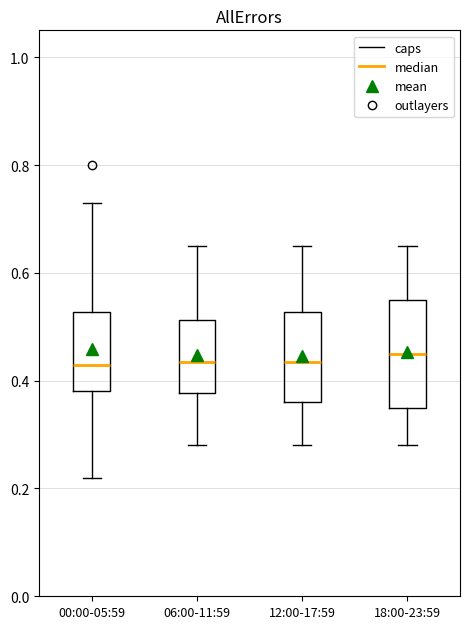

Which box is the tallest, from its lower edge to its upper edge?

18:00-23:59